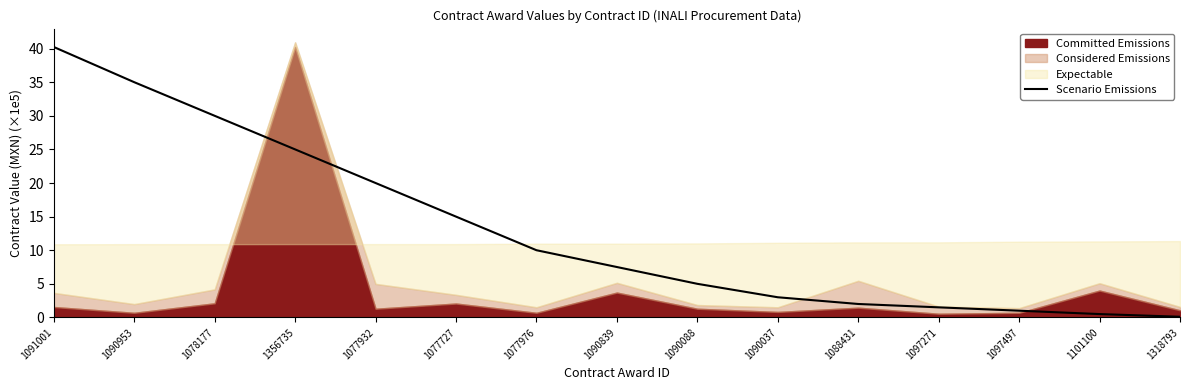

What is the difference between the second highest and second lowest values?

34.5